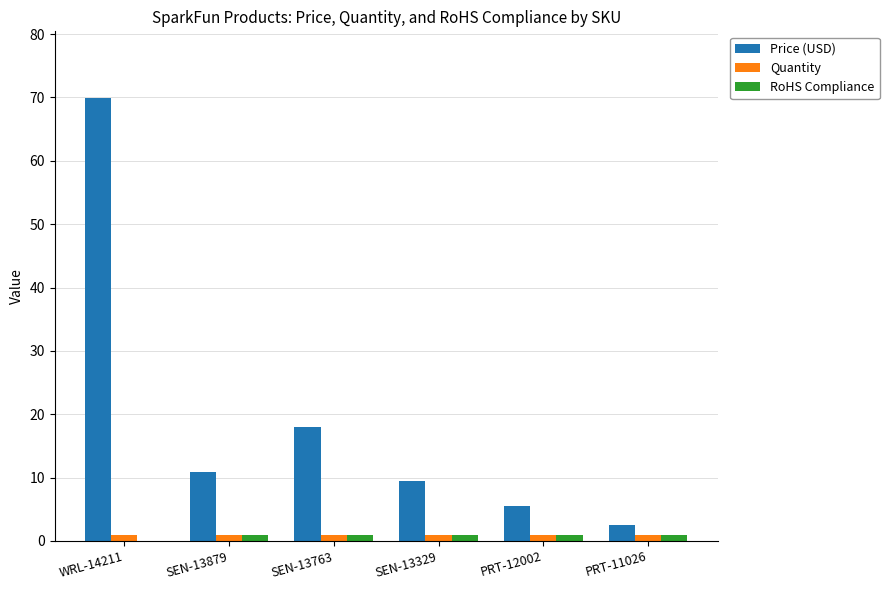

Which series changed the most between SEN-13879 and SEN-13763?

Price (USD)